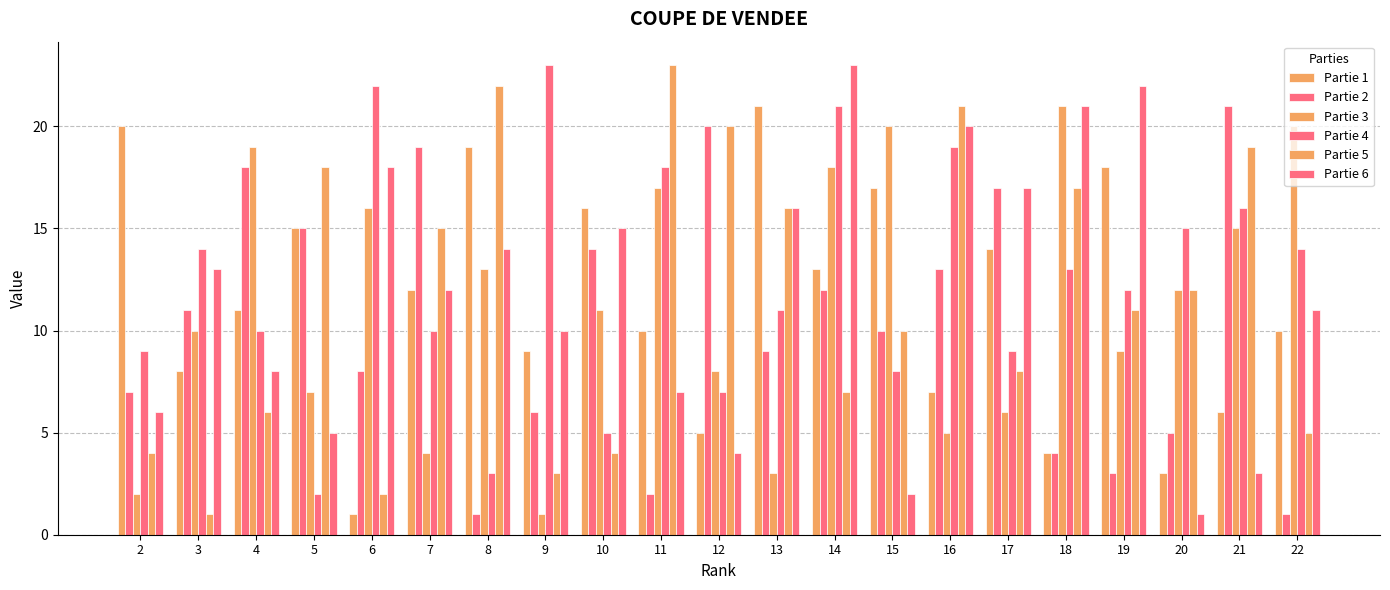

What is the value of the Partie 5 bar at the 20th from the left?

19